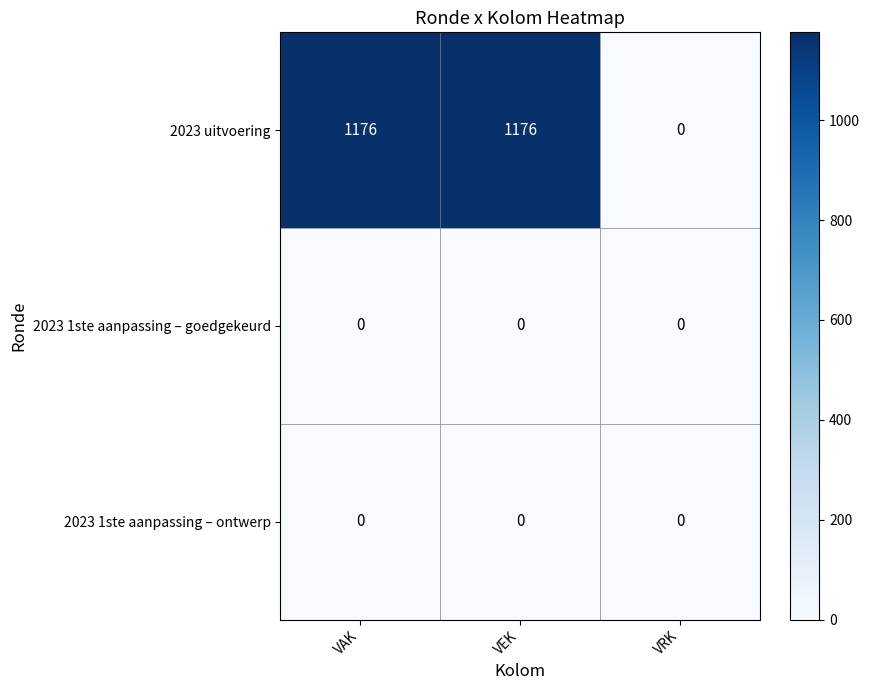

What is the highest value of the 2023 uitvoering series?

1176